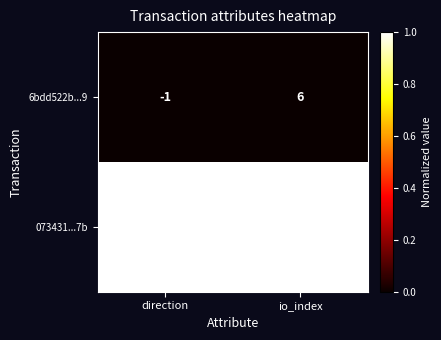

List the series in order of their peak value, highest first.

073431...7b, 6bdd522b...9